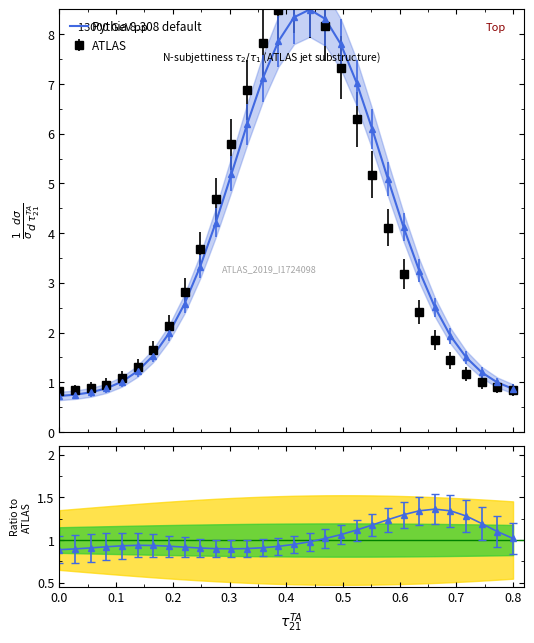

What position from the left is 0.2?

3